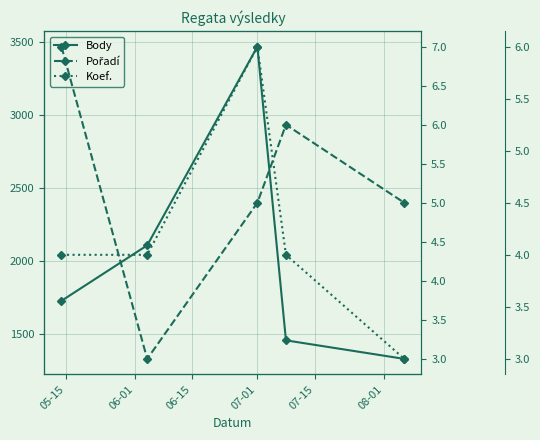

At which label does Body first exceed 1728?

06-01